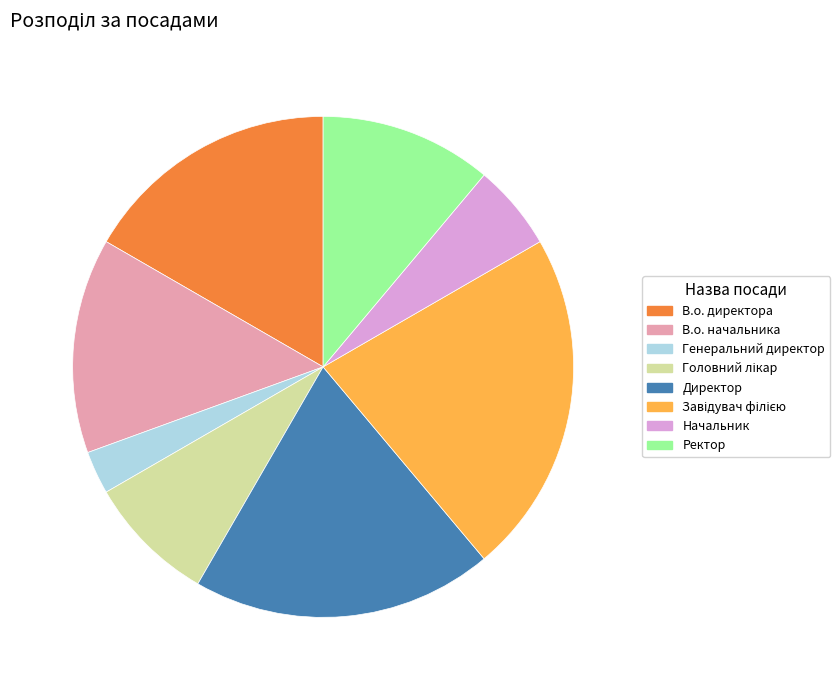

Is there a majority slice in this chart?

No